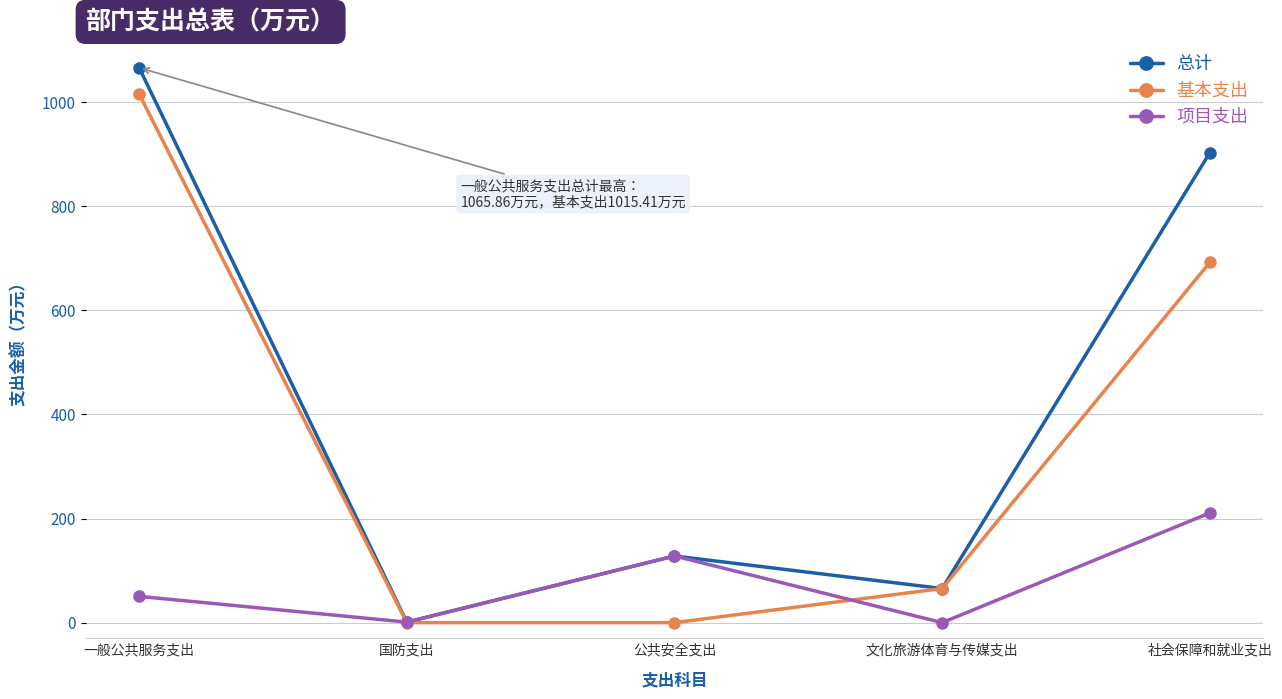

Which category has the highest value in the 项目支出 series?

社会保障和就业支出